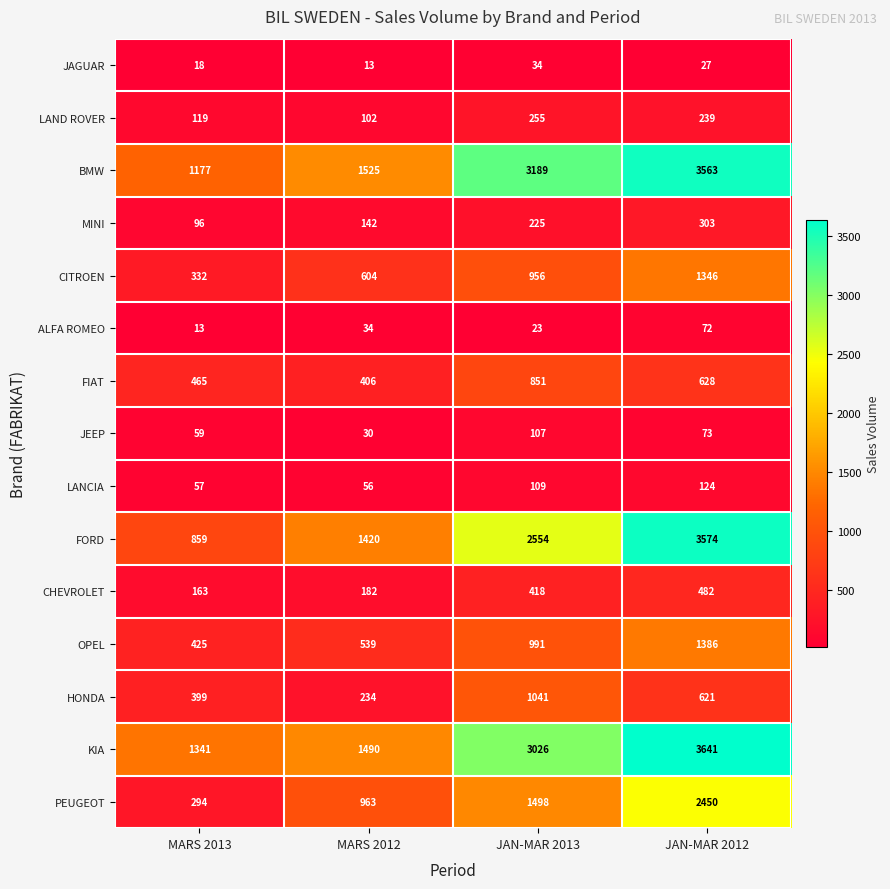

List the series in order of their peak value, highest first.

KIA, FORD, BMW, PEUGEOT, OPEL, CITROEN, HONDA, FIAT, CHEVROLET, MINI, LAND ROVER, LANCIA, JEEP, ALFA ROMEO, JAGUAR